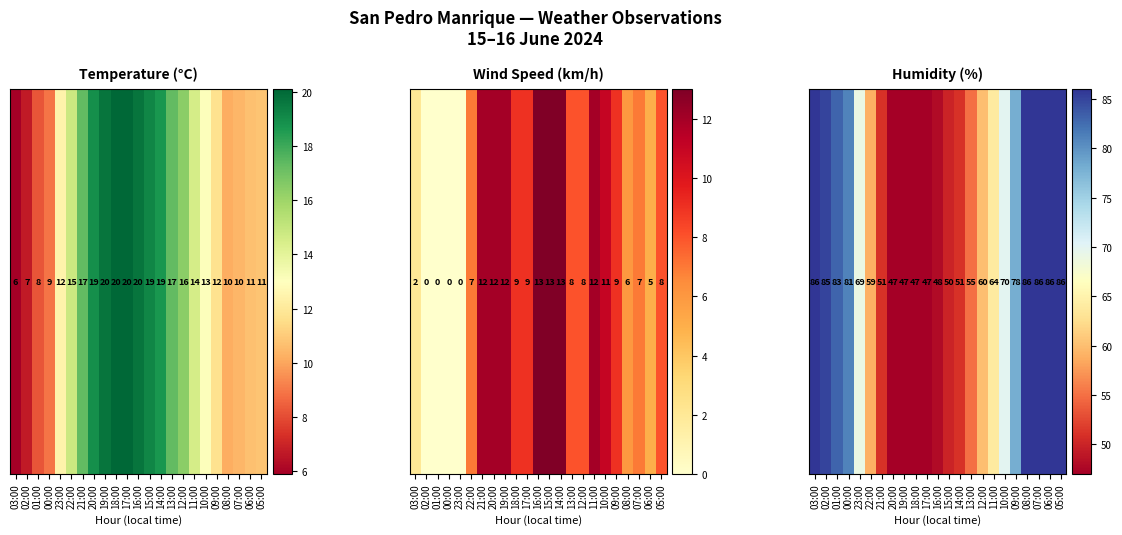

What is the average value?

66